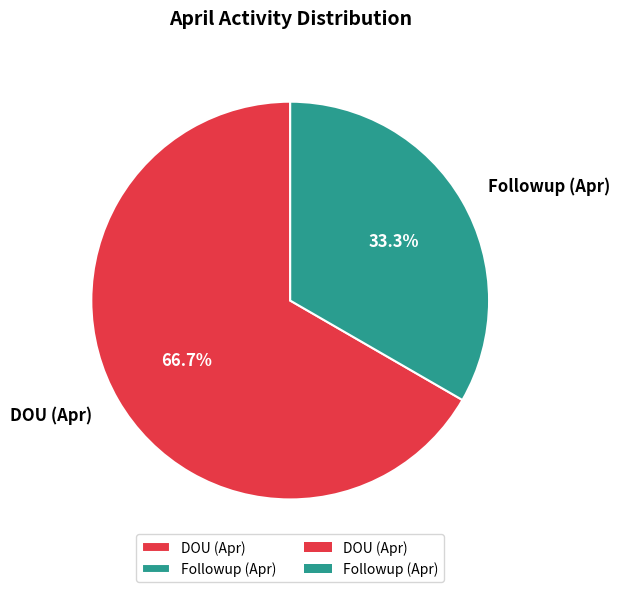

How much of the chart is everything except DOU (Apr)?

33.3%